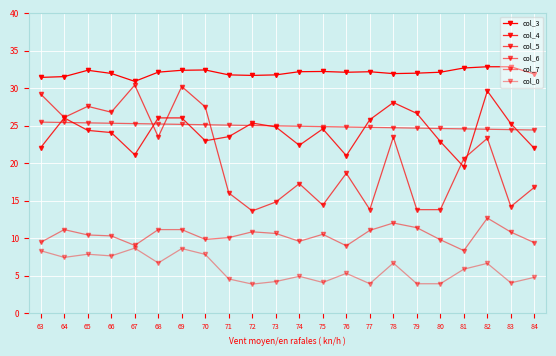

What value does the col_5 series have at 72?

13.7